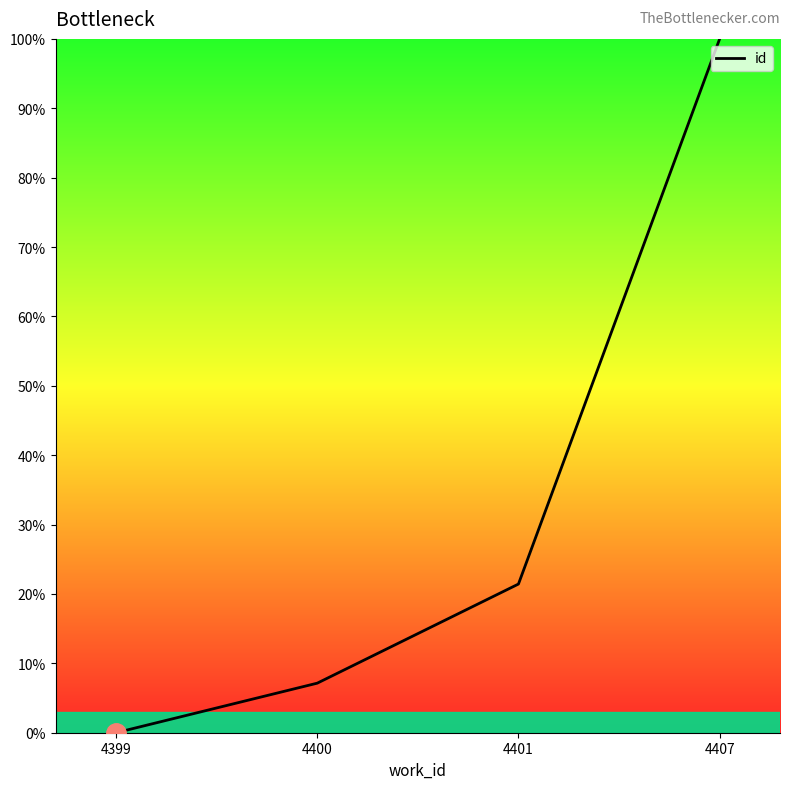

Does the chart have visible grid lines?

No